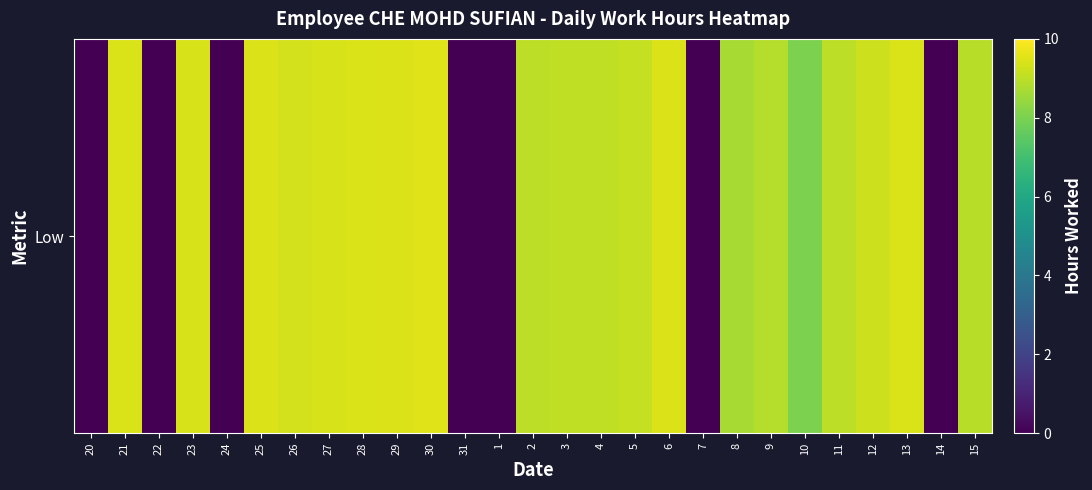

Where does the data first go above 9?

21